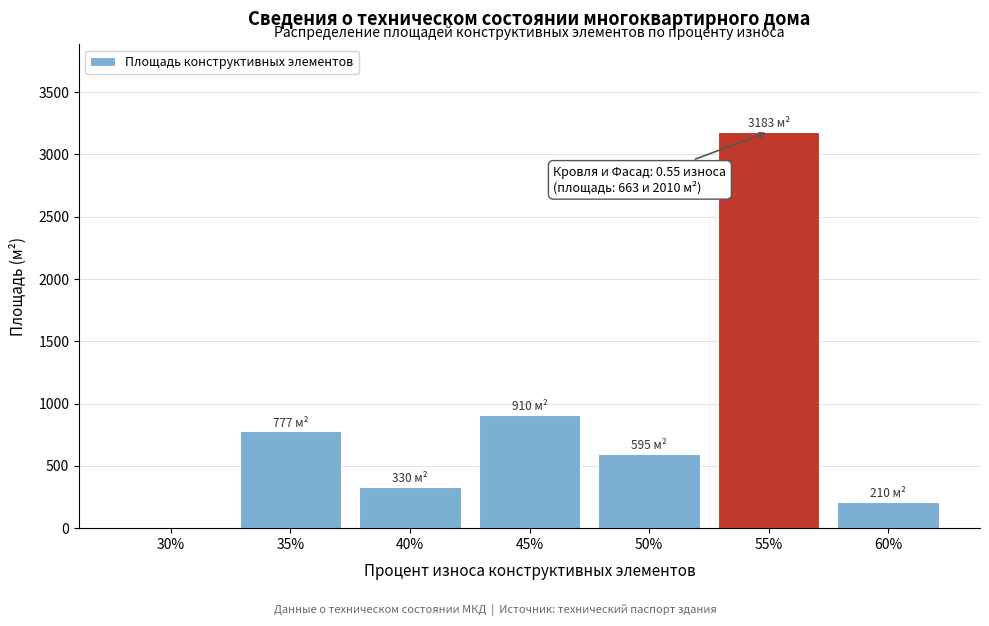

Reading left to right, extract all data points from this chart.

30%=0	35%=777	40%=330	45%=910	50%=595	55%=3183	60%=210